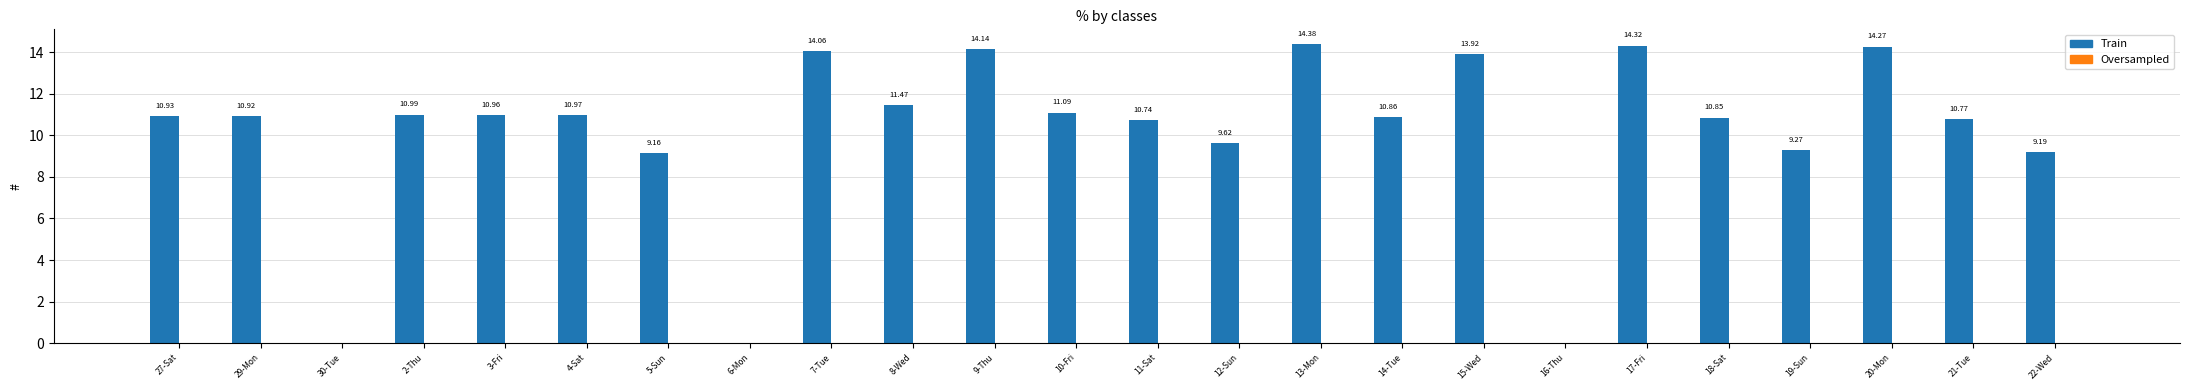

Approximately how many times larger is the value at 12-Sun compared to 20-Mon?

0.7